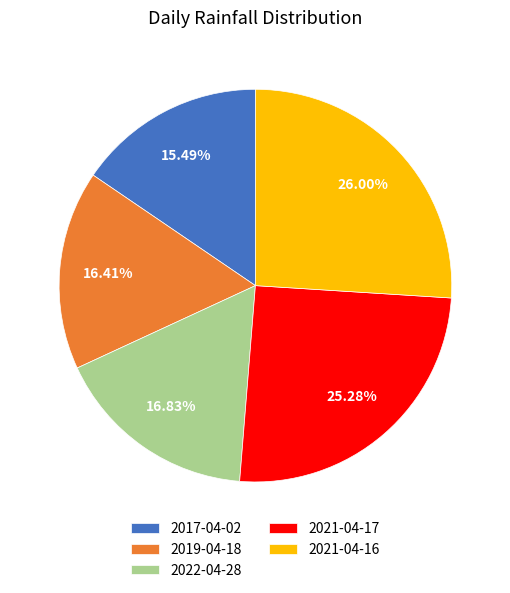

What is the ratio of the value at 2021-04-17 to the value at 2022-04-28?

1.5